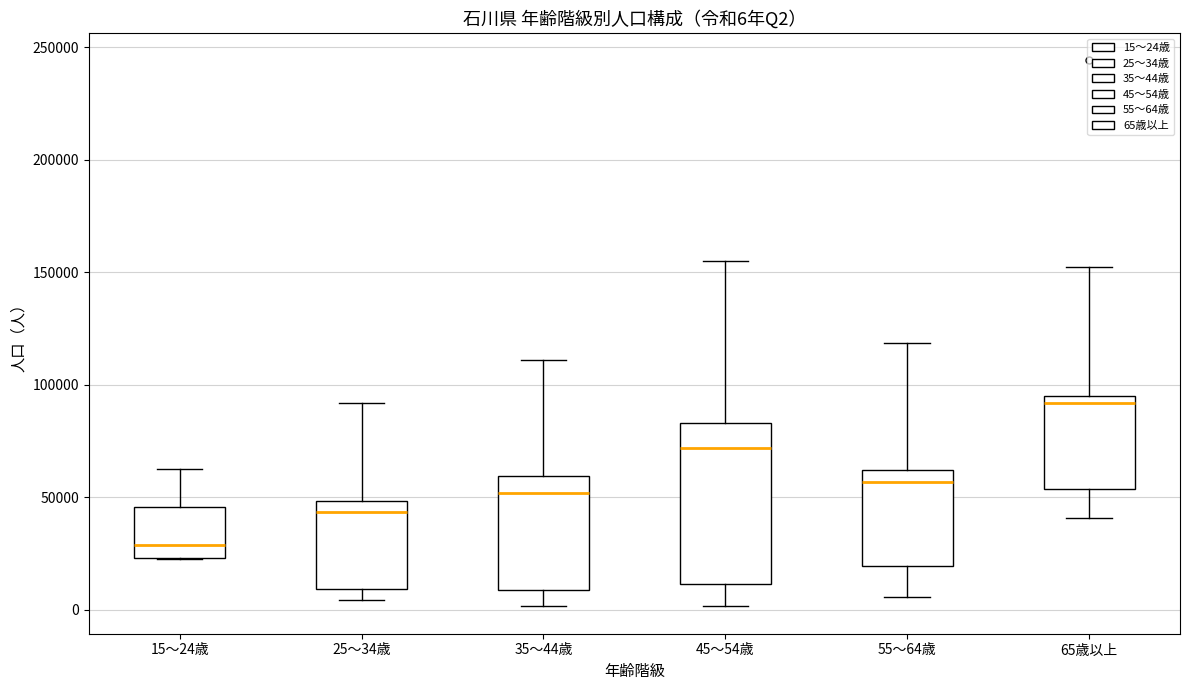

Which box is the tallest, from its lower edge to its upper edge?

45～54歳